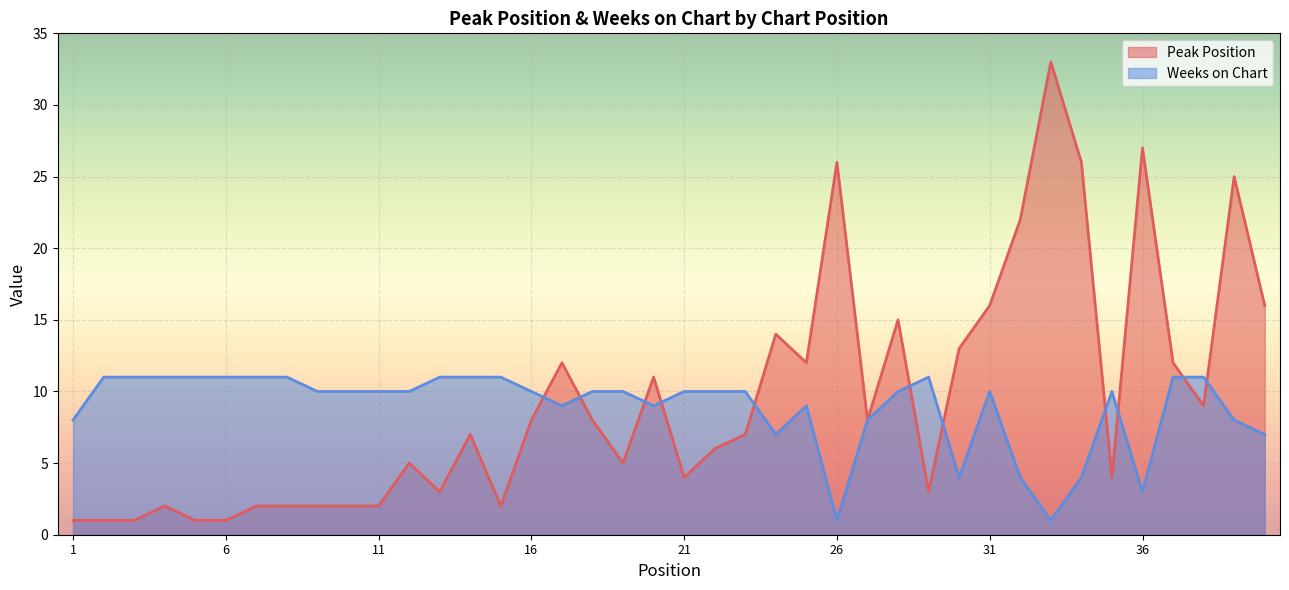

What is the sum of the Peak Position values at 15 and 12?

7